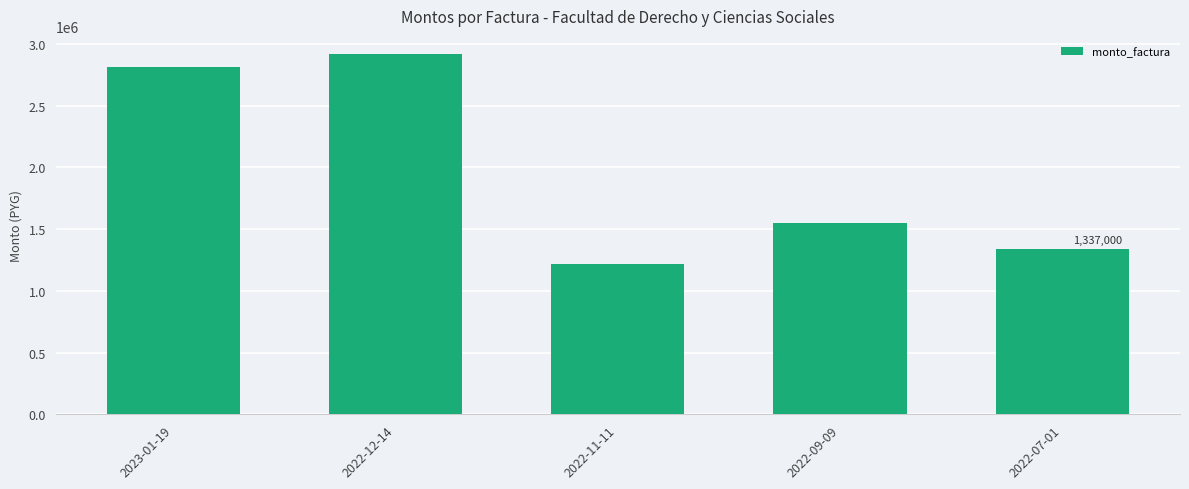

What is the value of the 1st bar from the left?

2810500